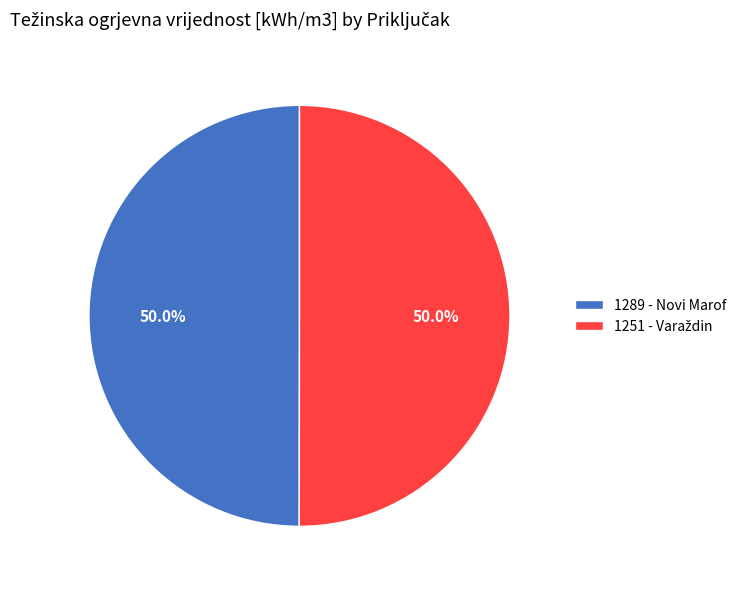

What portion of the pie excludes 1289 - Novi Marof?

50.0%